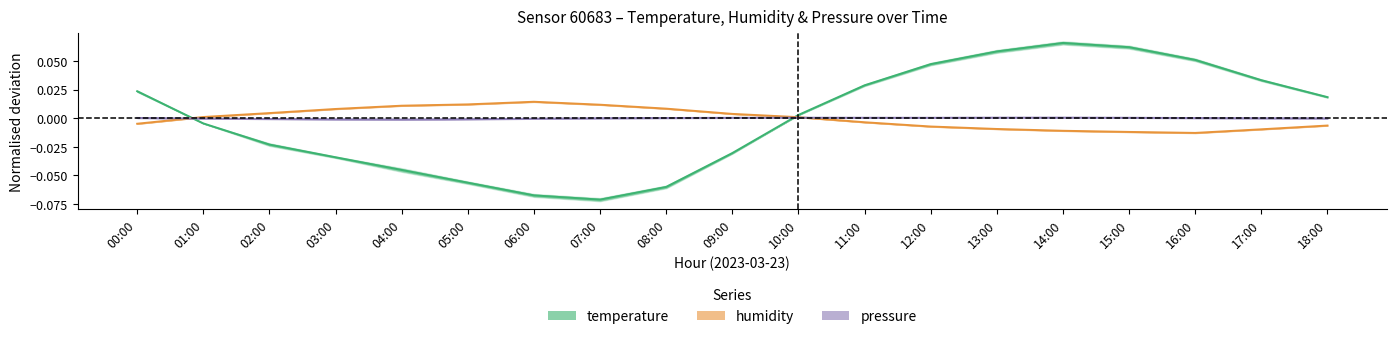

Which series has the largest range (max minus min)?

temperature